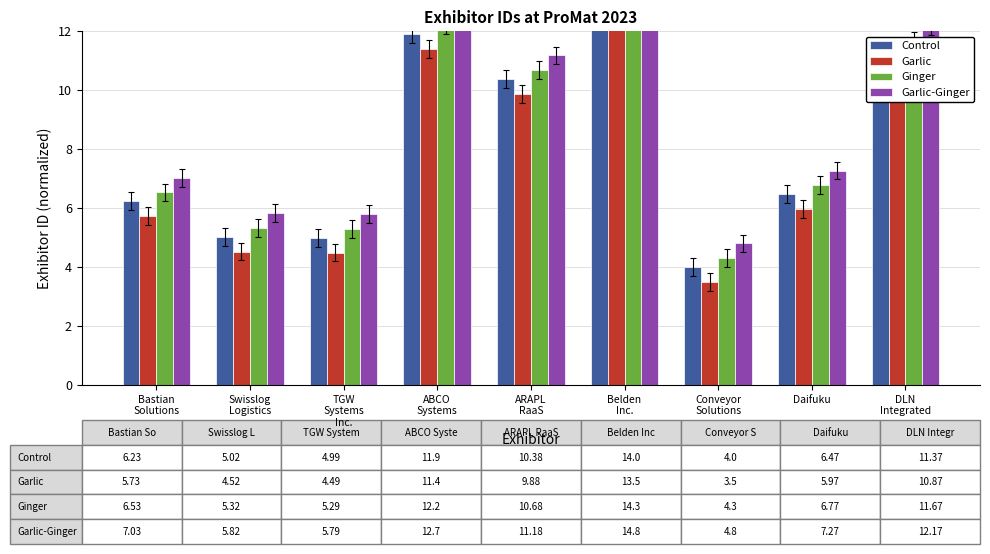

List the labels in order of Garlic value, smallest first.

Conveyor
Solutions, TGW
Systems
Inc., Swisslog
Logistics, Bastian
Solutions, Daifuku, ARAPL
RaaS, DLN
Integrated, ABCO
Systems, Belden
Inc.